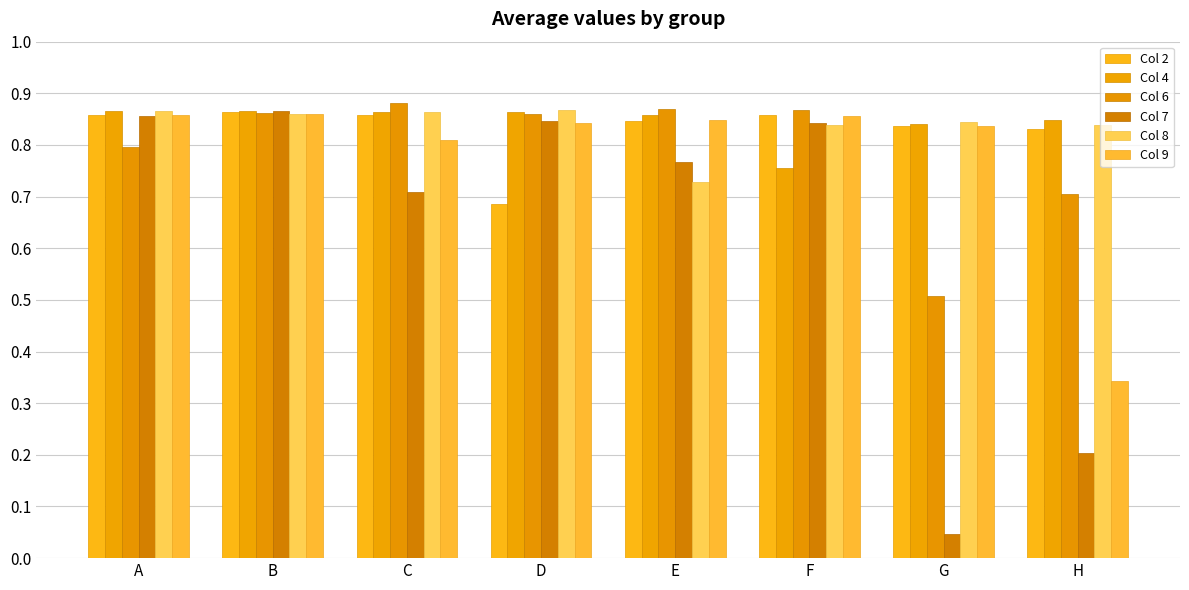

How many series are shown in this chart?

6